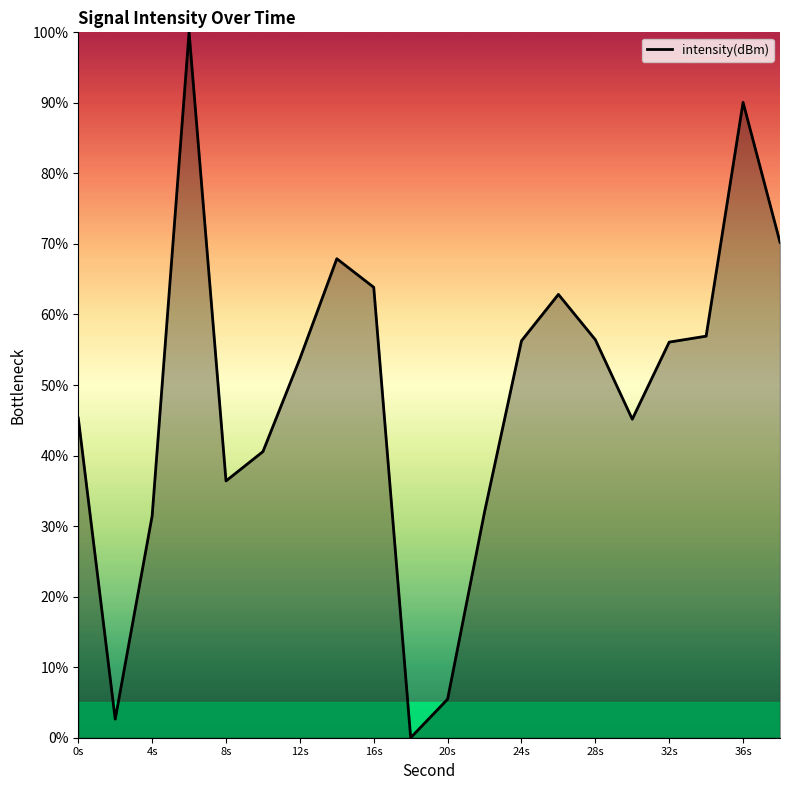

How many points are higher than both their immediate neighbors (excluding endpoints)?

4